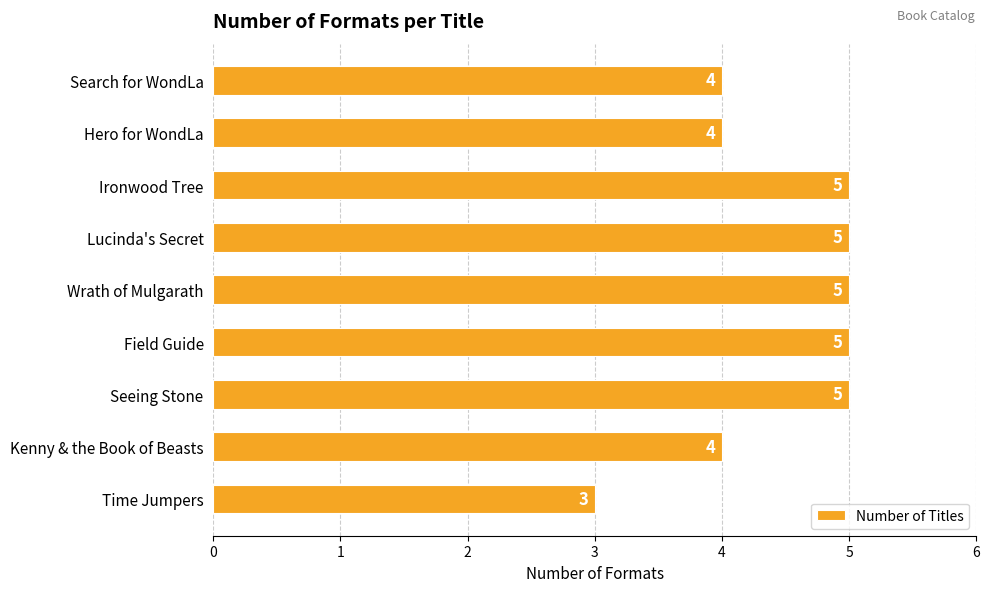

Which has a higher value, Search for WondLa or Seeing Stone?

Seeing Stone